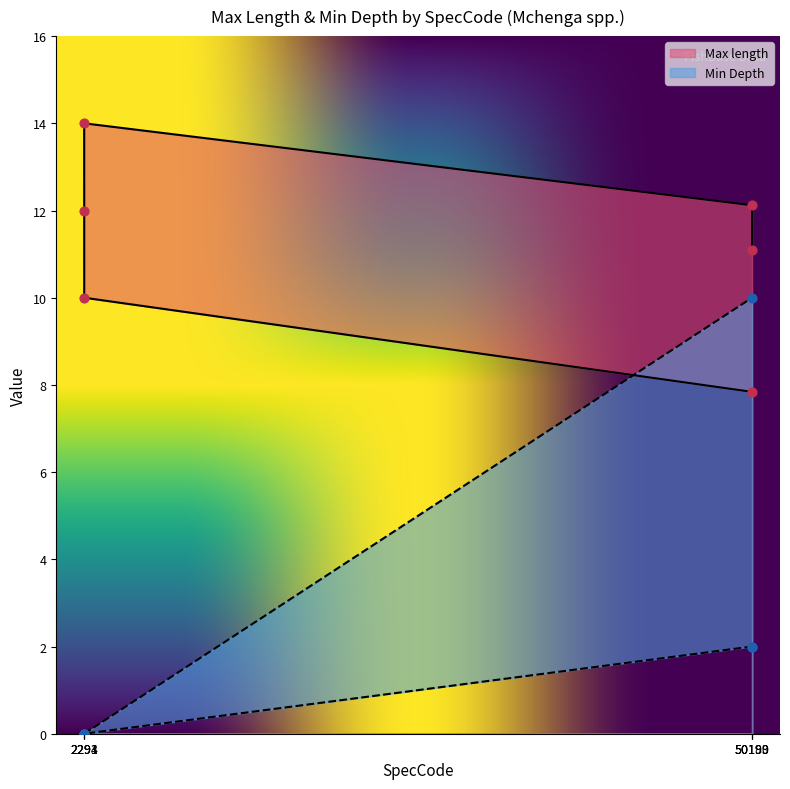

What is the total value across all series at 50189?

13.1